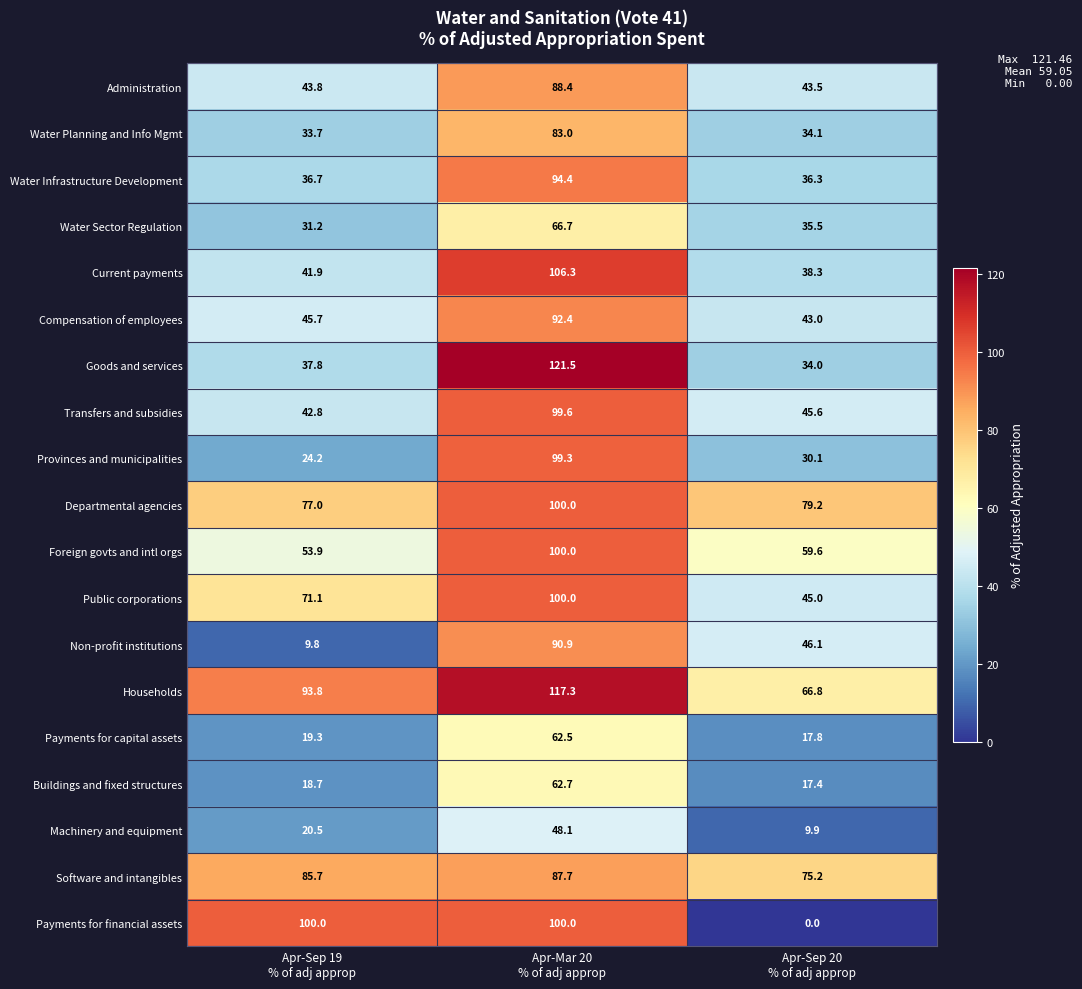

At how many categories does at least one series exceed 56?

3